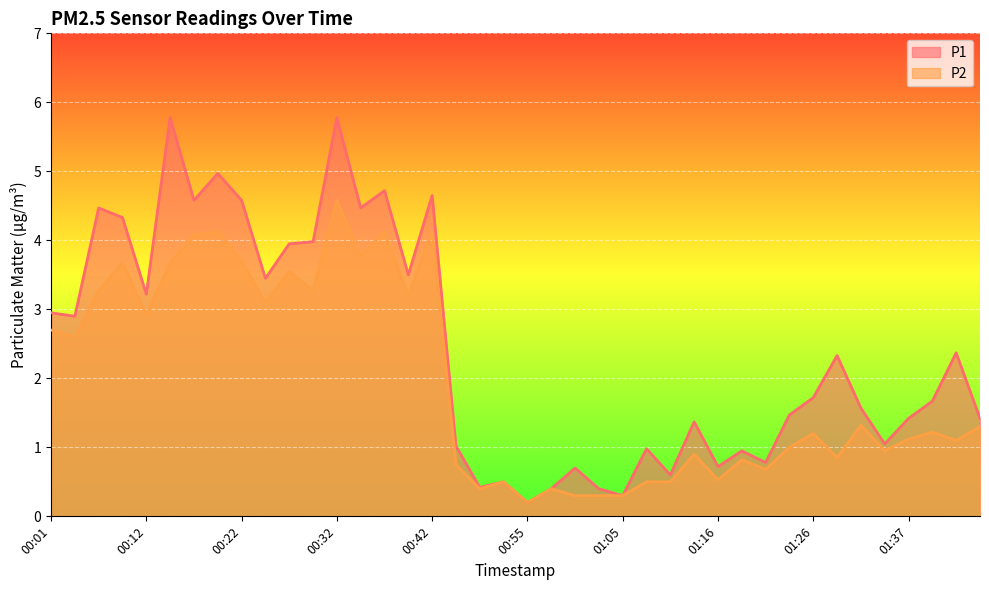

At which label is P1 closest to 2?

01:26